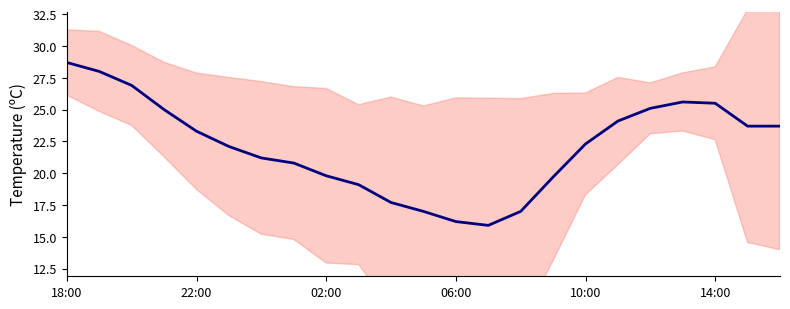

What is the value of the 4th point from the left?

25.0